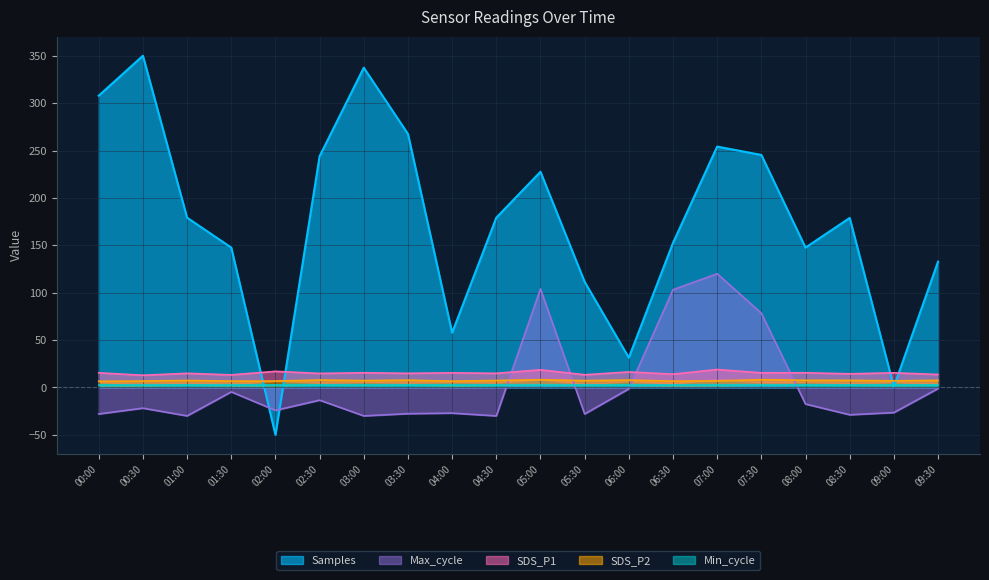

Which label corresponds to the smallest value in the chart?

02:00